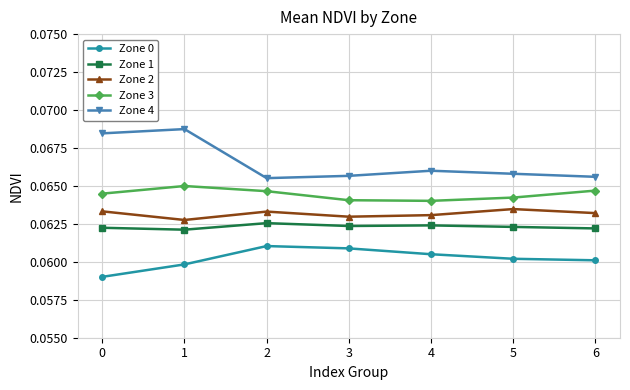

True or false: Zone 2 and Zone 1 cross at least once.

False